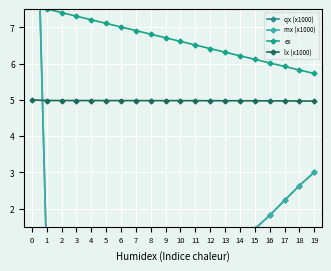

What is the total value across all series at 1?

13.5